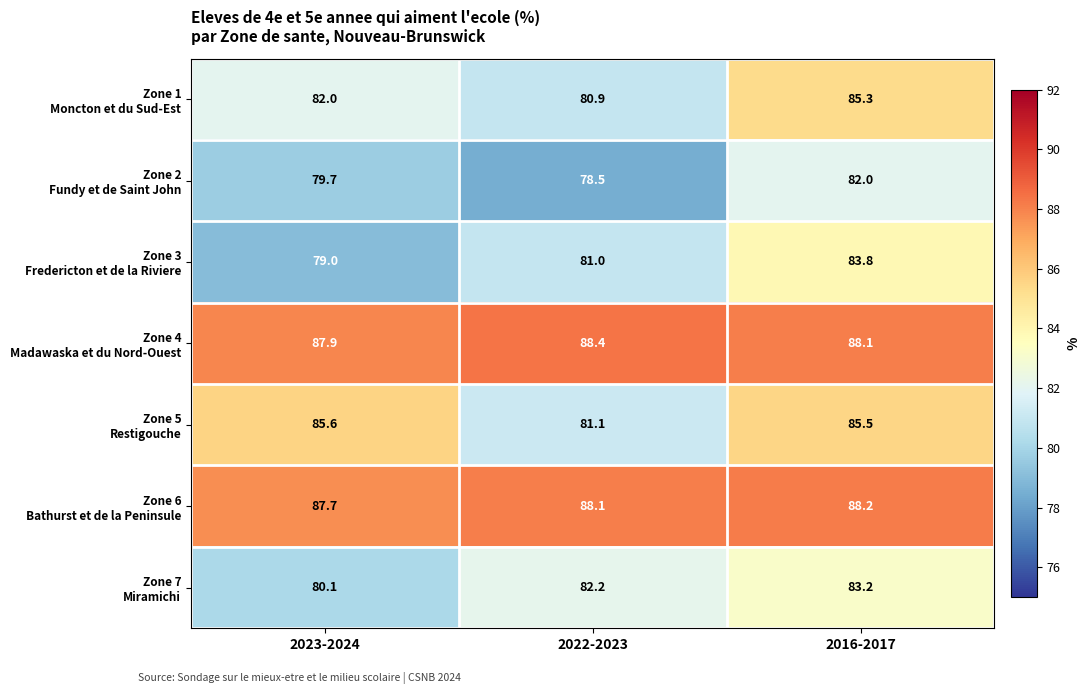

Which label corresponds to the smallest value in the chart?

2022-2023